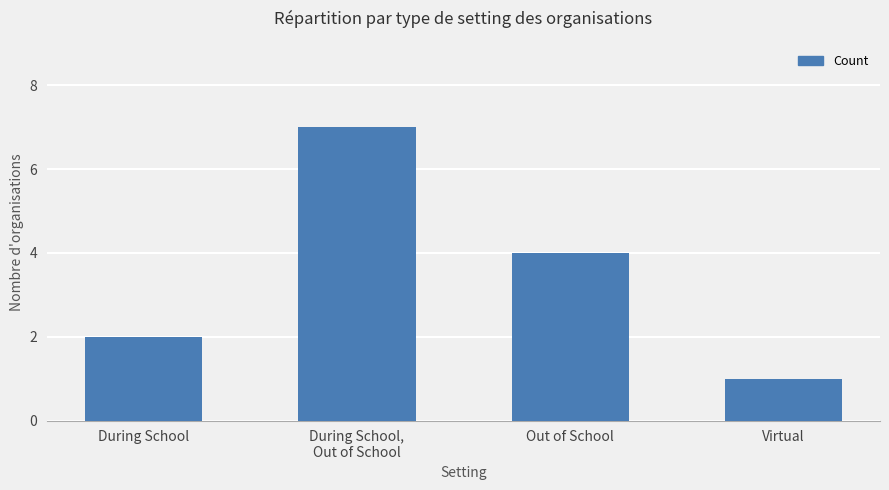

Reading left to right, list all the values displayed in this chart.

During School=2	During School,
Out of School=7	Out of School=4	Virtual=1